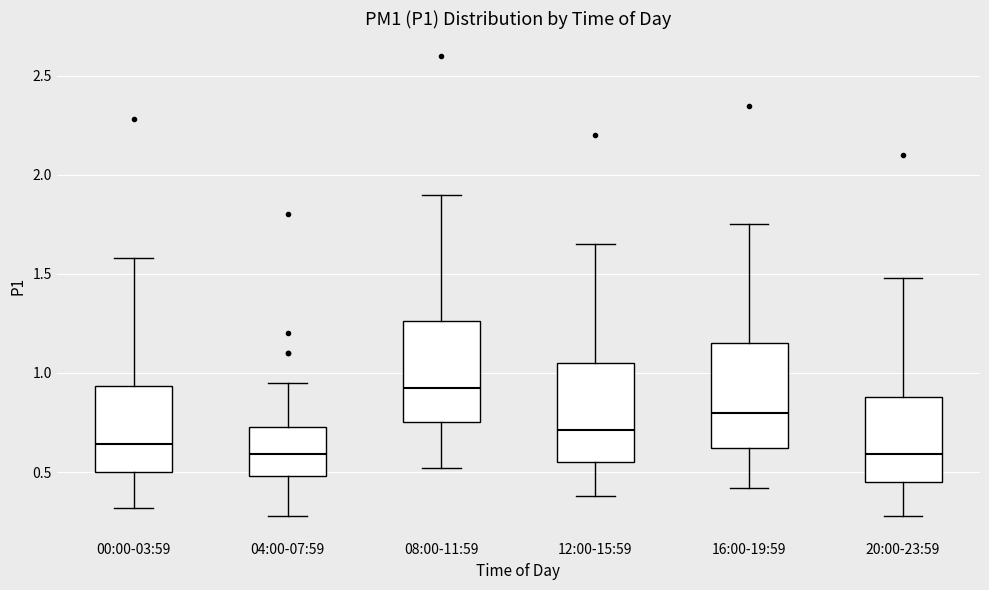

Reading left to right, transcribe this box plot: for each box, give where its median line is, the range the box spans, and where its two whiskers end, as read against the y-axis. The values are not printed on the chart, so give them approximately, as read against the axis.

00:00-03:59: median 0.65, box 0.50 to 0.95, whiskers 0.30 to 1.60
04:00-07:59: median 0.60, box 0.50 to 0.75, whiskers 0.30 to 0.95
08:00-11:59: median 0.95, box 0.75 to 1.25, whiskers 0.50 to 1.90
12:00-15:59: median 0.70, box 0.55 to 1.05, whiskers 0.40 to 1.65
16:00-19:59: median 0.80, box 0.60 to 1.15, whiskers 0.40 to 1.75
20:00-23:59: median 0.60, box 0.45 to 0.90, whiskers 0.30 to 1.50